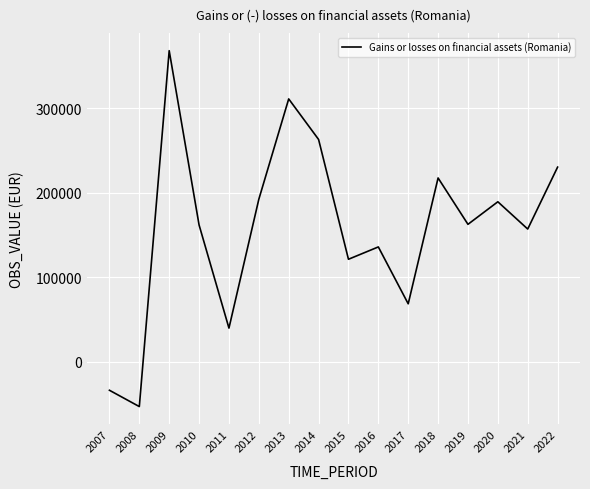

The value at 2008 is -53195. True or false?

True